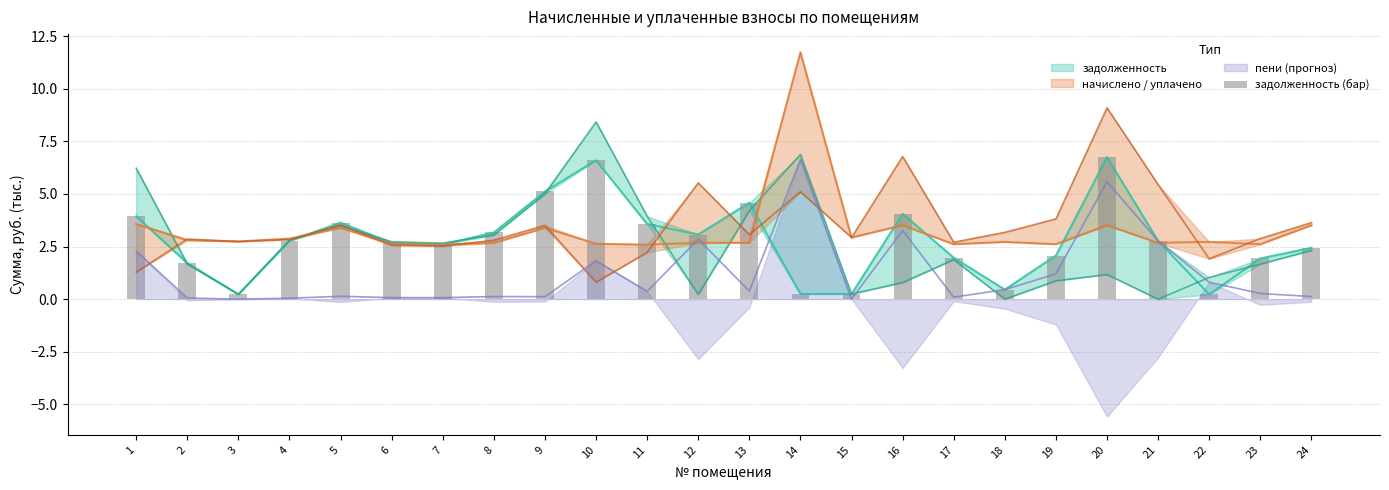

List the labels in order of value, largest first.

20, 10, 9, 13, 16, 1, 5, 11, 8, 12, 21, 4, 6, 7, 24, 19, 17, 23, 2, 18, 14, 15, 3, 22